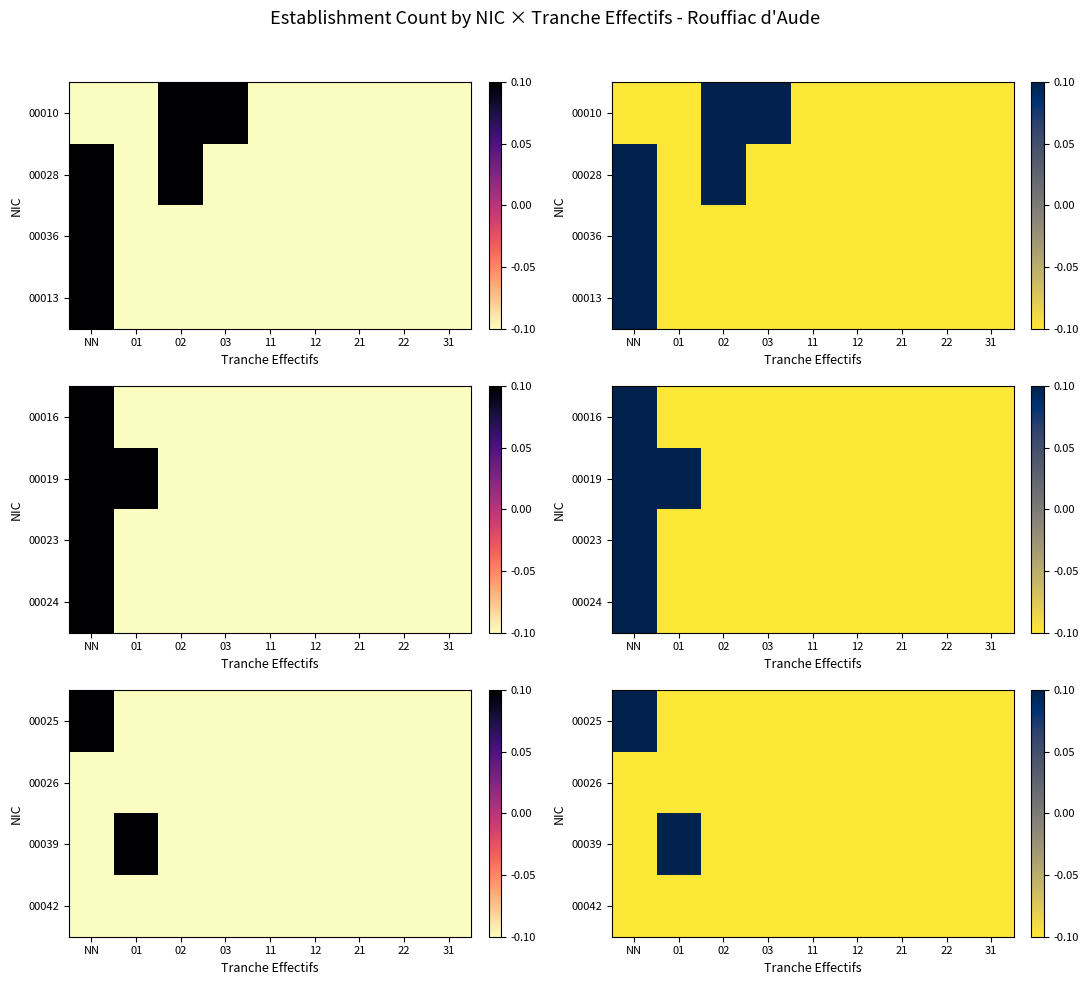

Is the value of 00026 at NN greater than the value of 00025 at 02?

No